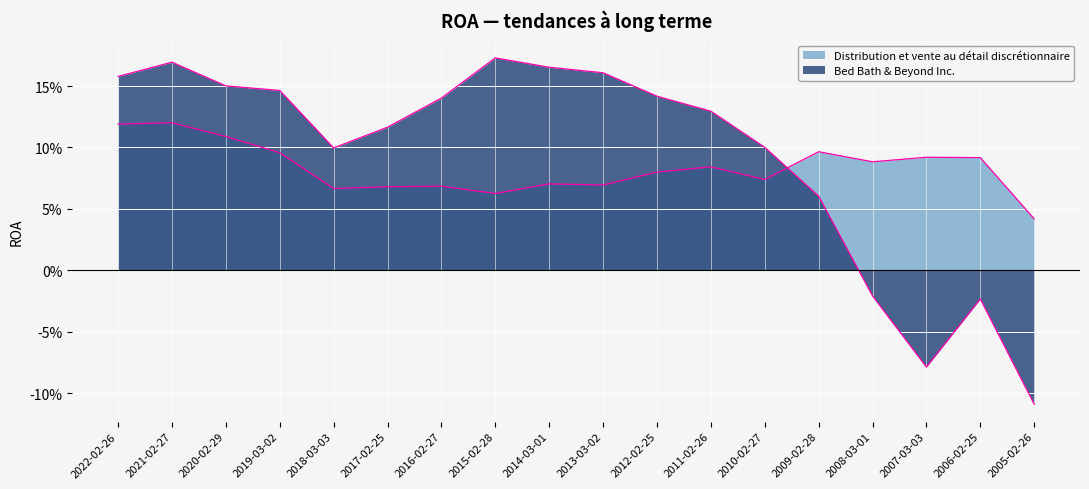

Rank the series by their average value, from highest to lowest.

Bed Bath & Beyond Inc., Distribution et vente au détail discrétionnaire